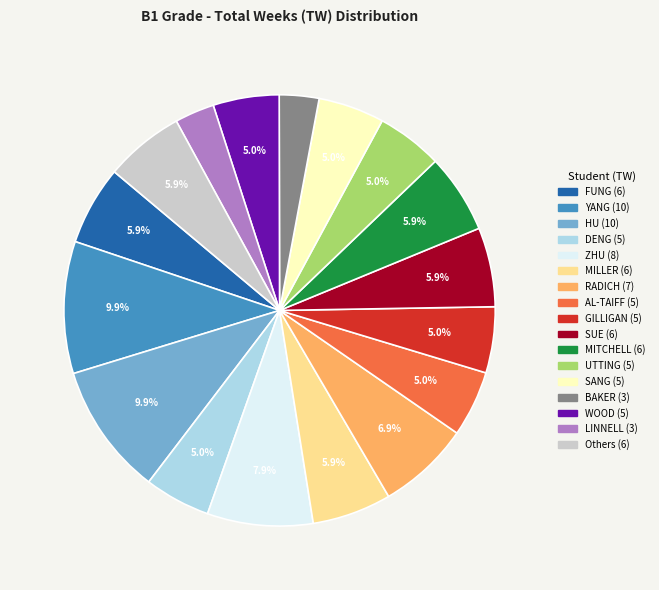

Is there any slice that represents more than half of the pie?

No